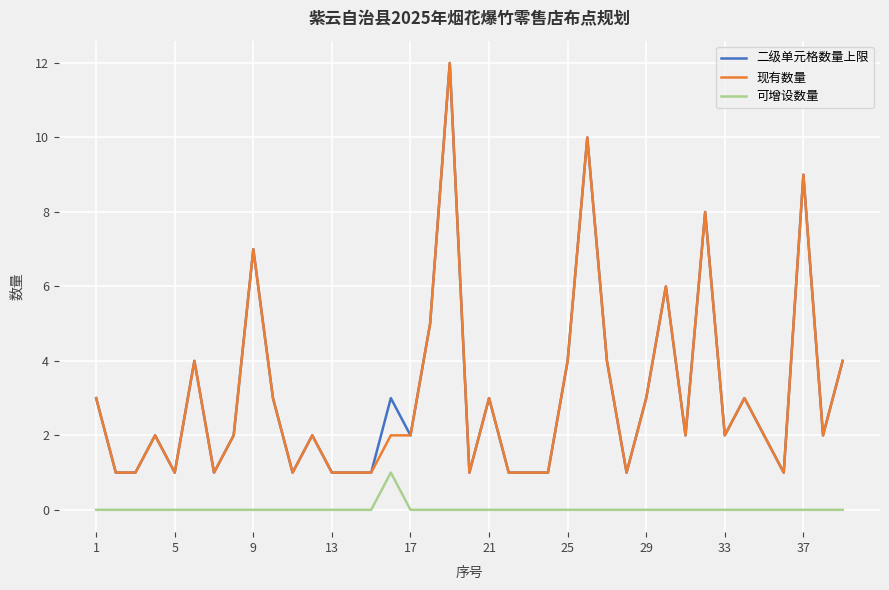

Reading right to left, transcribe all the data shown in this chart.

二级单元格数量上限: 4	2	9	1	2	3	2	8	2	6	3	1	4	10	4	1	1	1	3	1	12	5	2	3	1	1	1	2	1	3	7	2	1	4	1	2	1	1	3
现有数量: 4	2	9	1	2	3	2	8	2	6	3	1	4	10	4	1	1	1	3	1	12	5	2	2	1	1	1	2	1	3	7	2	1	4	1	2	1	1	3
可增设数量: 0	0	0	0	0	0	0	0	0	0	0	0	0	0	0	0	0	0	0	0	0	0	0	1	0	0	0	0	0	0	0	0	0	0	0	0	0	0	0